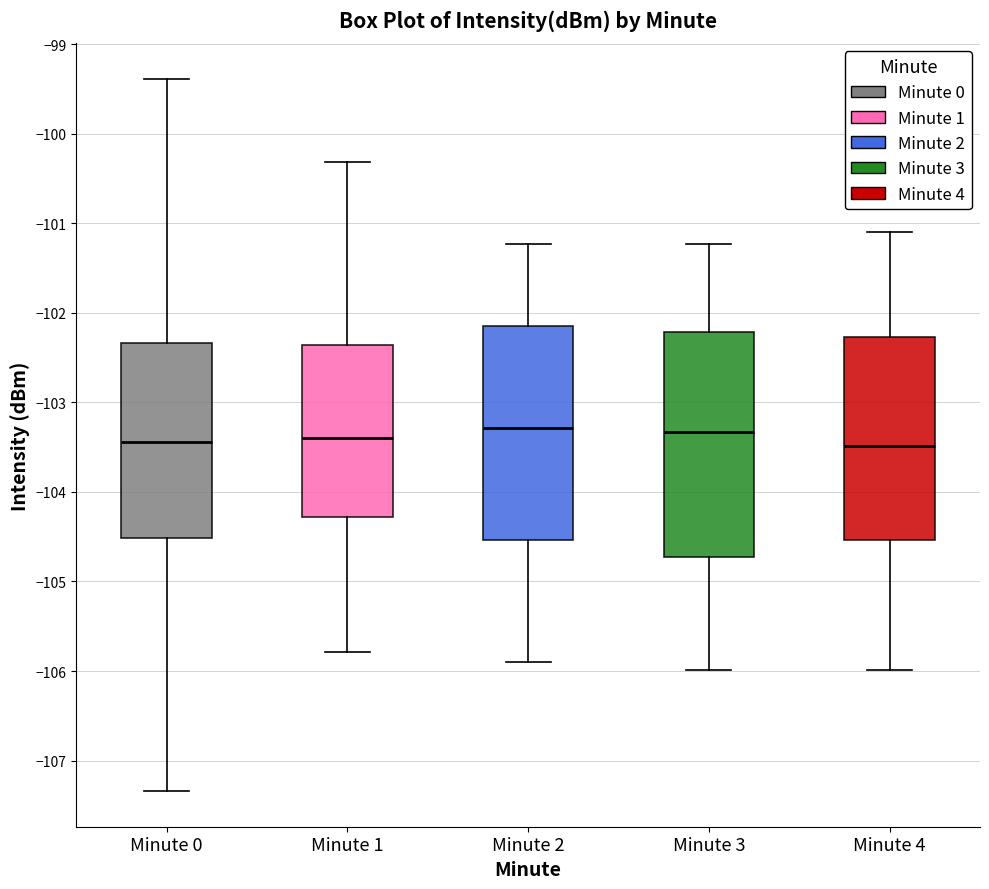

Reading left to right, transcribe this box plot: for each box, give where its median line is, the range the box spans, and where its two whiskers end, as read against the y-axis. The values are not printed on the chart, so give them approximately, as read against the axis.

Minute 0: median -103.4, box -104.5 to -102.3, whiskers -107.3 to -99.4
Minute 1: median -103.4, box -104.3 to -102.4, whiskers -105.8 to -100.3
Minute 2: median -103.3, box -104.5 to -102.2, whiskers -105.9 to -101.2
Minute 3: median -103.3, box -104.7 to -102.2, whiskers -106.0 to -101.2
Minute 4: median -103.5, box -104.5 to -102.3, whiskers -106.0 to -101.1